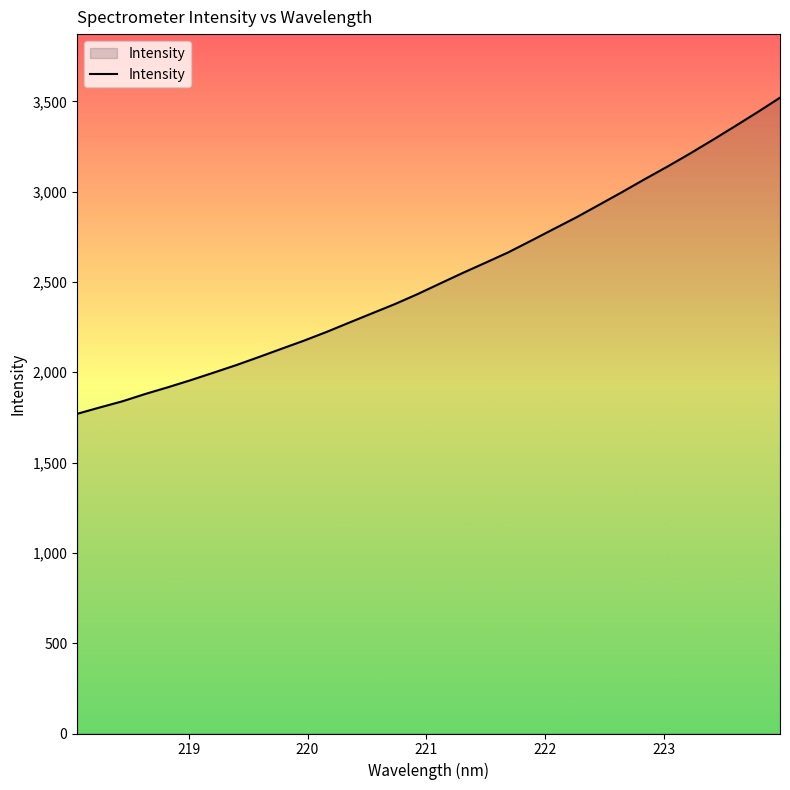

What is the minimum value shown in the chart?

1770.0